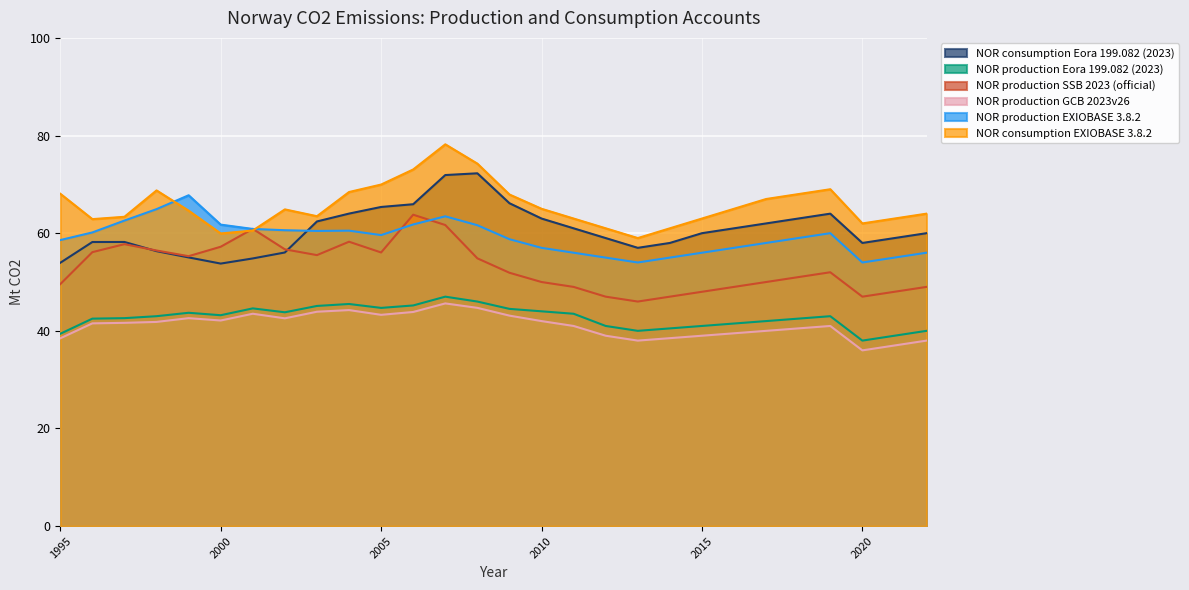

Reading right to left, list all the values displayed in this chart.

NOR consumption Eora 199.082 (2023): 60.0	59.0	58.0	64.0	63.0	62.0	61.0	60.0	58.0	57.0	59.0	61.0	63.0	66.1	72.3	71.9	65.9	65.4	64.0	62.4	56.0	54.8	53.8	55.0	56.3	58.2	58.2	53.9
NOR production Eora 199.082 (2023): 40.0	39.0	38.0	43.0	42.5	42.0	41.5	41.0	40.5	40.0	41.0	43.5	44.0	44.5	46.0	47.0	45.2	44.7	45.5	45.1	43.8	44.6	43.2	43.7	43.0	42.6	42.5	39.4
NOR production SSB 2023 (official): 49.0	48.0	47.0	52.0	51.0	50.0	49.0	48.0	47.0	46.0	47.0	49.0	50.0	51.9	54.9	61.7	63.8	56.1	58.3	55.5	56.7	60.9	57.2	55.3	56.5	57.8	56.1	49.6
NOR production GCB 2023v26: 38.0	37.0	36.0	41.0	40.5	40.0	39.5	39.0	38.5	38.0	39.0	41.0	42.0	43.1	44.7	45.6	43.9	43.3	44.3	43.9	42.6	43.5	42.1	42.6	41.8	41.6	41.5	38.5
NOR production EXIOBASE 3.8.2: 56.0	55.0	54.0	60.0	59.0	58.0	57.0	56.0	55.0	54.0	55.0	56.0	57.0	58.8	61.6	63.5	61.8	59.6	60.5	60.5	60.6	60.9	61.8	67.8	64.9	62.6	60.2	58.6
NOR consumption EXIOBASE 3.8.2: 64.0	63.0	62.0	69.0	68.0	67.0	65.0	63.0	61.0	59.0	61.0	63.0	65.0	67.9	74.2	78.2	73.1	70.0	68.4	63.5	64.9	60.5	59.9	64.6	68.8	63.4	62.9	68.1